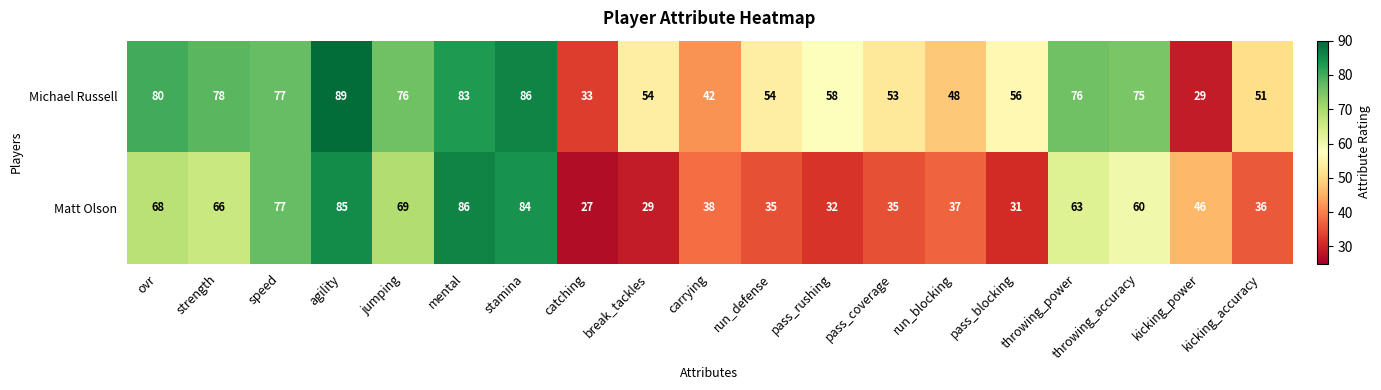

Which series has the largest total across all categories?

Michael Russell